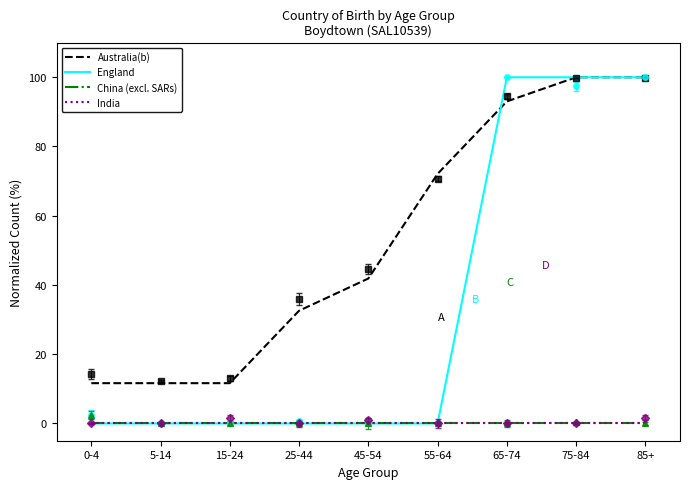

What are all the series names shown in the legend?

Australia(b), England, China (excl. SARs), India